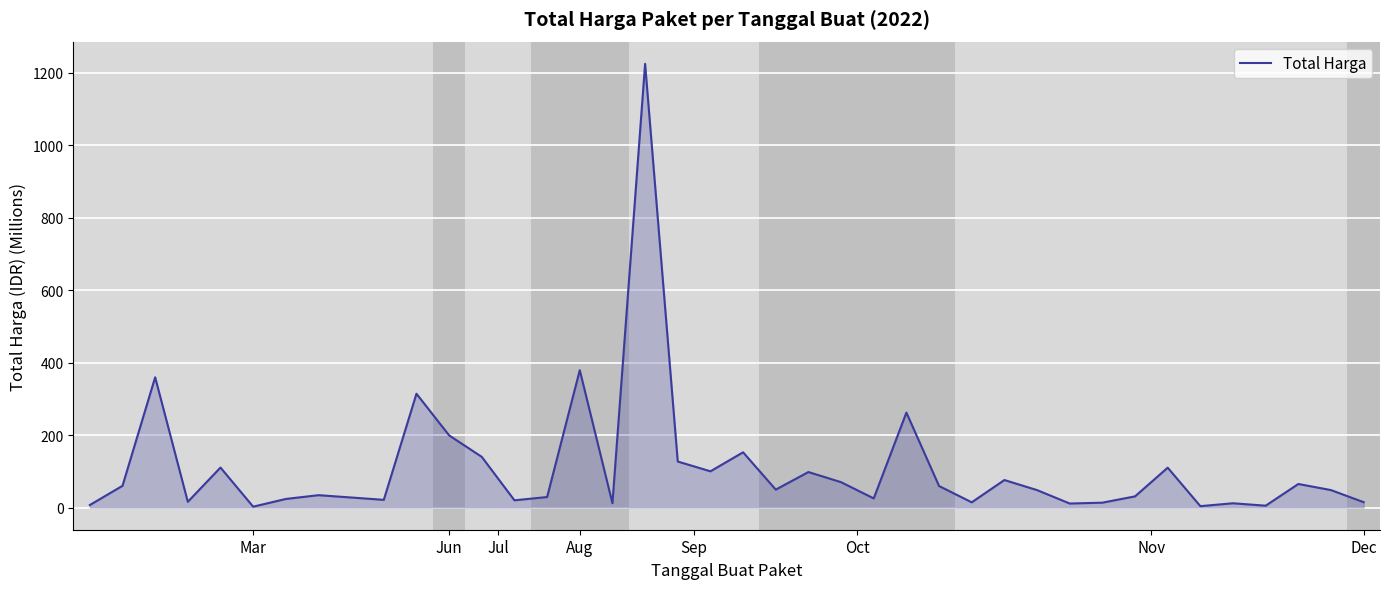

What is the difference between the maximum and minimum values?

1222.3